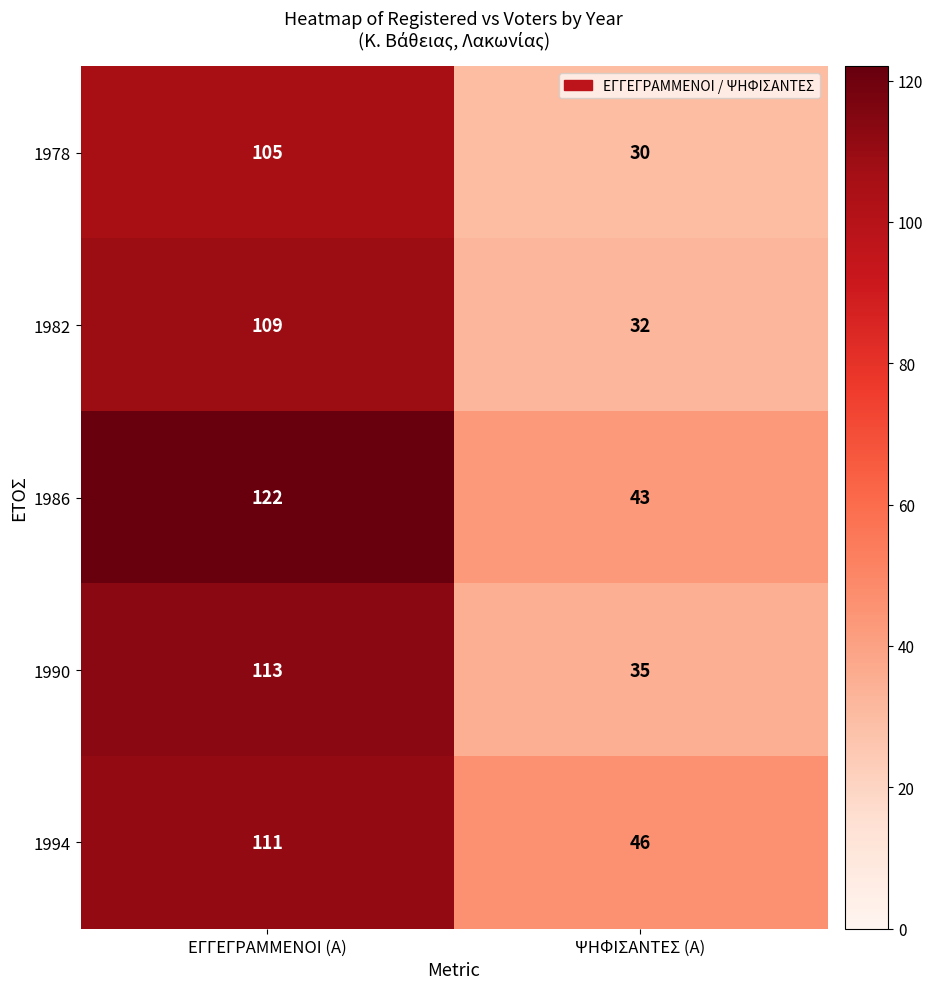

The value of 1982 at ΕΓΓΕΓΡΑΜΜΕΝΟΙ (Α) is 167. True or false?

False